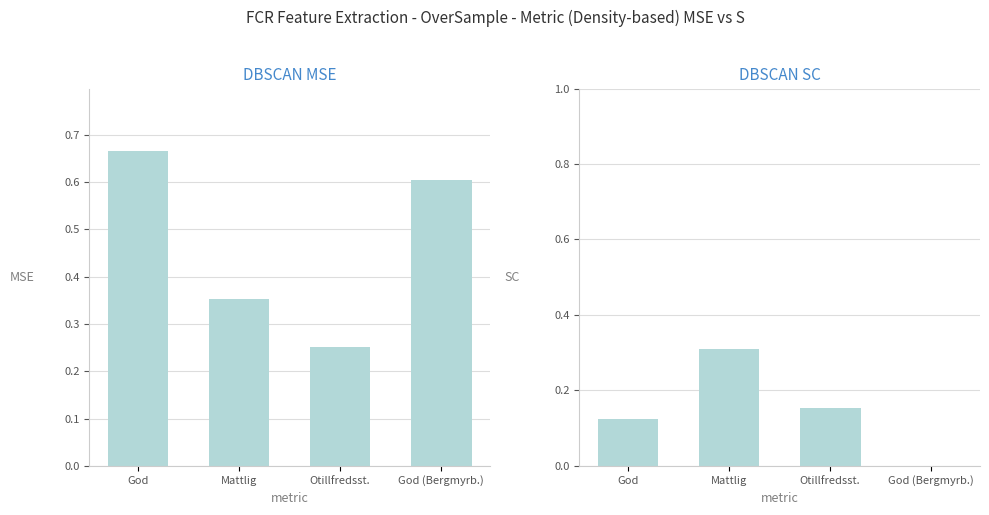

Is the value of VIX spread at God (Bergmyrb.) greater than the value of VIX mean at Otillfredsst.?

No